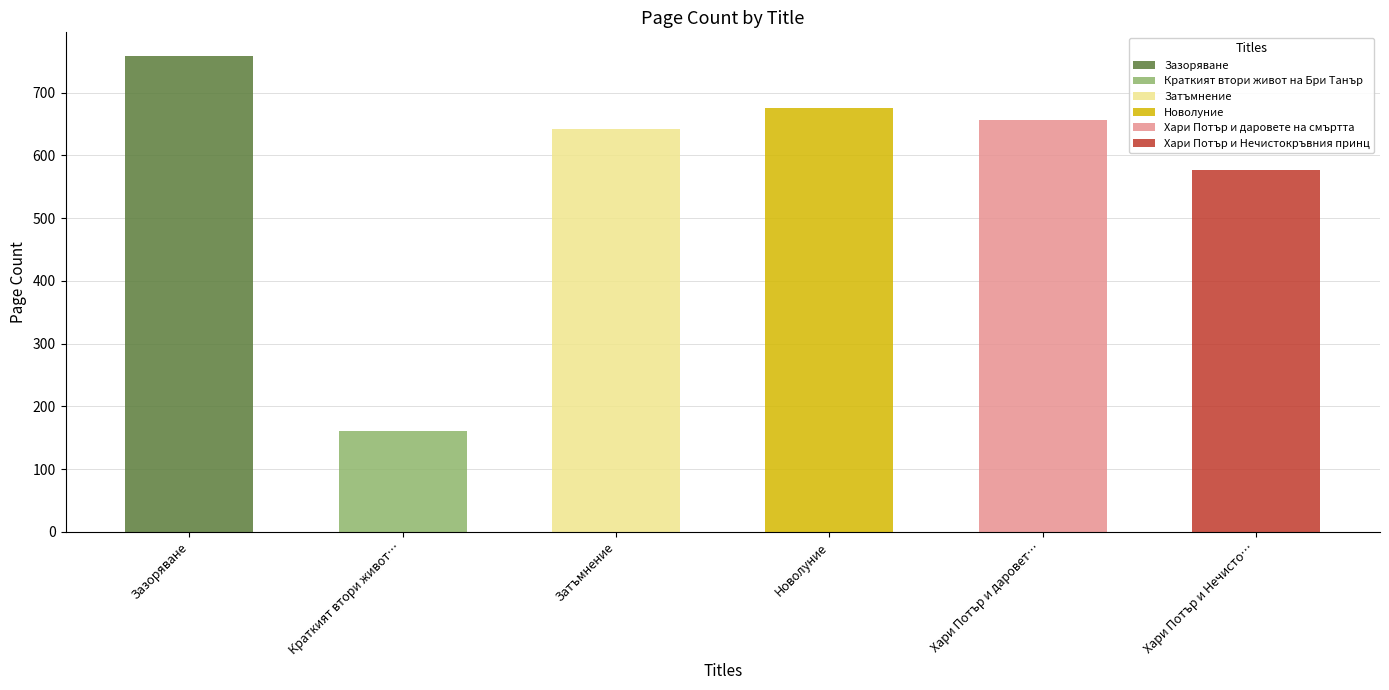

Reading right to left, what are all the values shown in this chart?

576	656	676	642	160	758